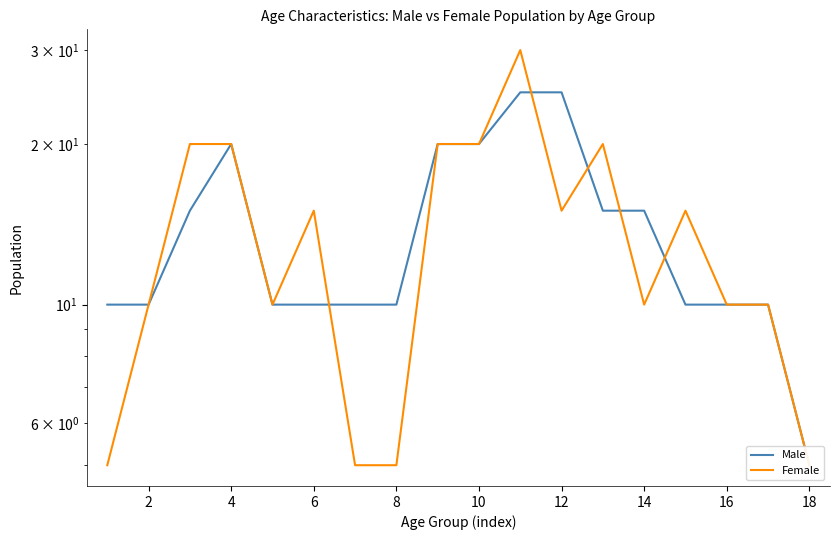

List the series in order of their peak value, highest first.

Female, Male